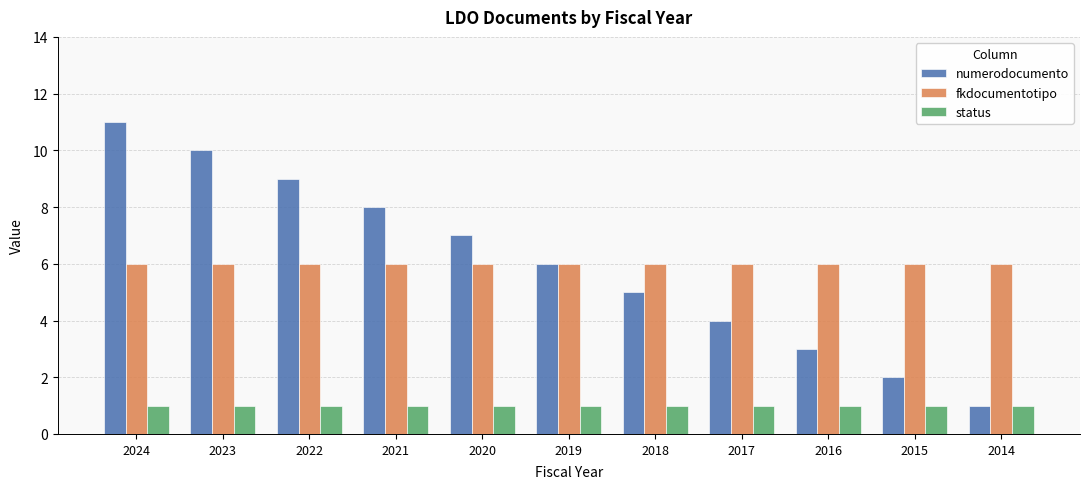

At how many categories does at least one series exceed 3?

11